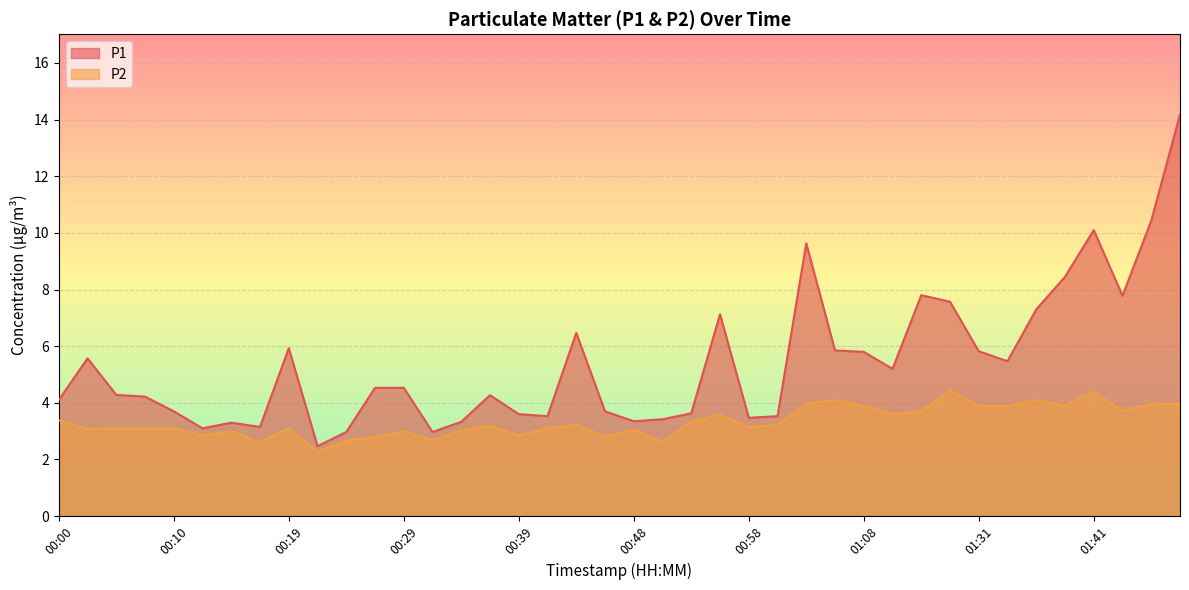

What is the value of the P1 point at the 10th from the left?

2.5